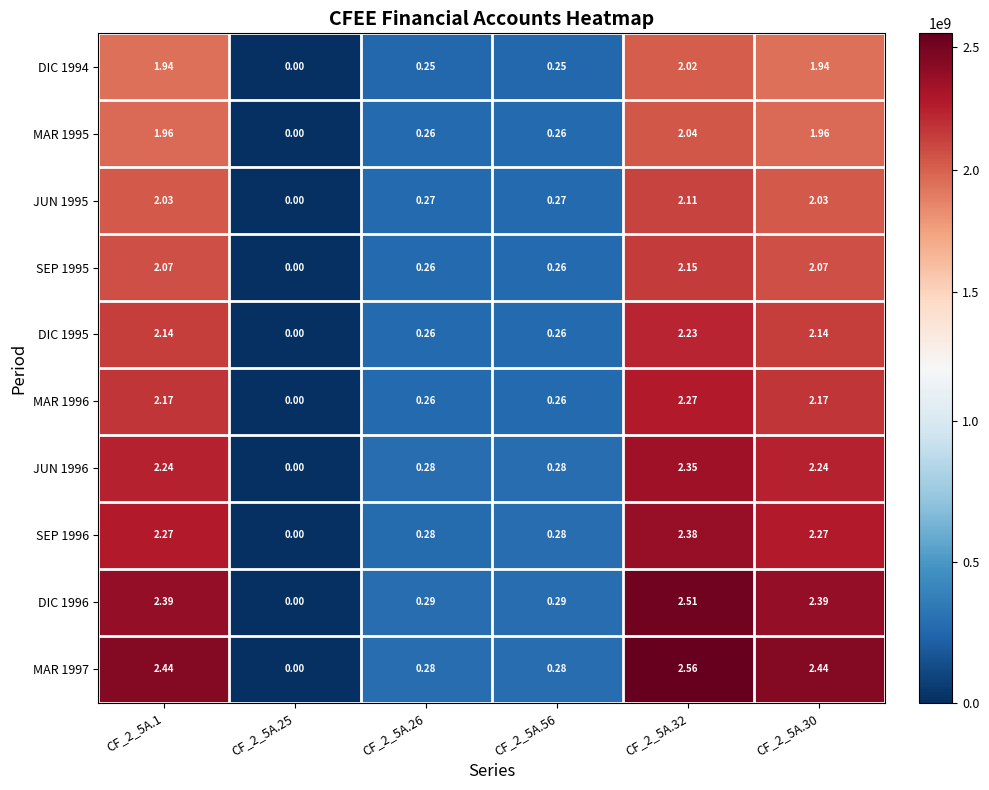

Is the value of DIC 1994 at CF_2_5A.26 greater than the value of DIC 1996 at CF_2_5A.25?

Yes